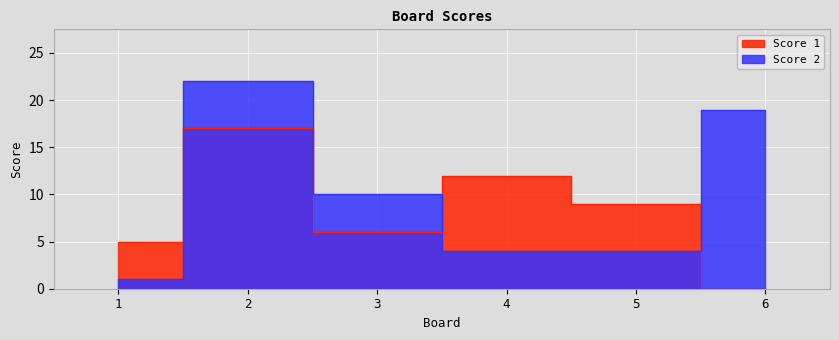

At which label is Score 2 closest to 11?

3